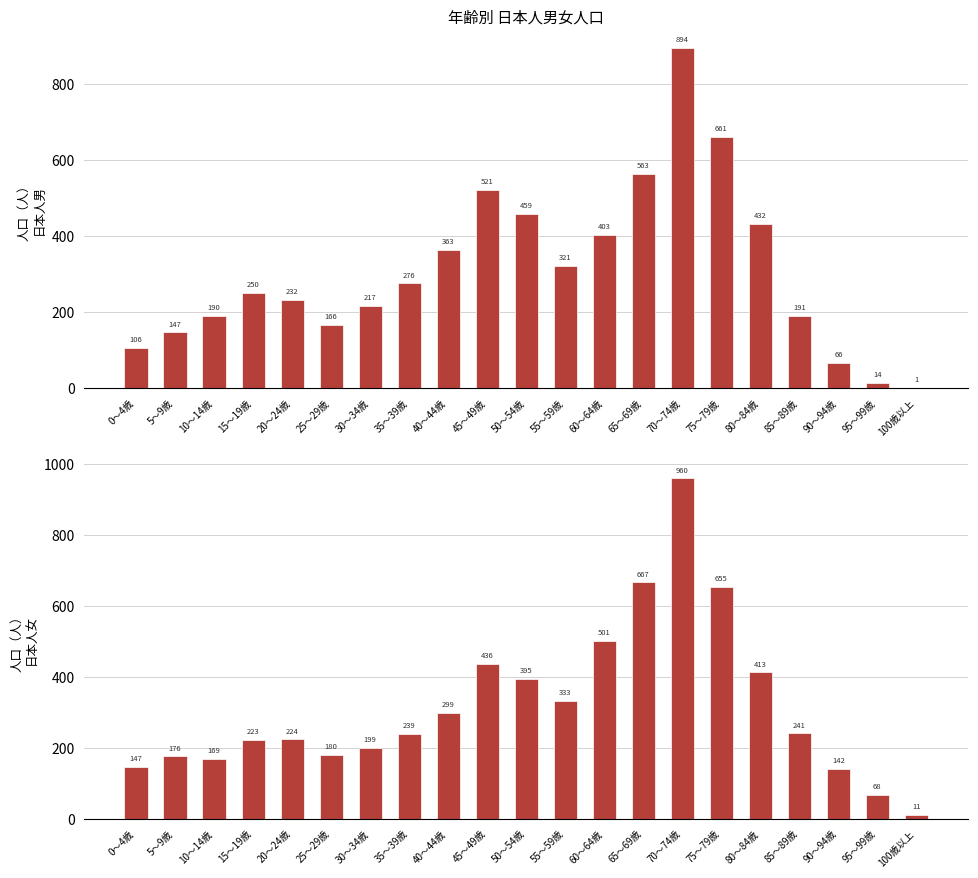

Which has a higher value, 20～24歳 or 0～4歳?

20～24歳